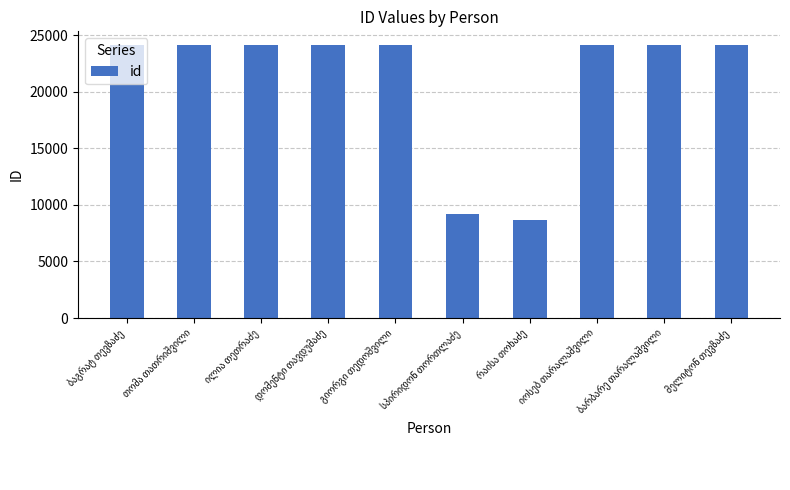

What is the value of the 9th bar from the left?

24130